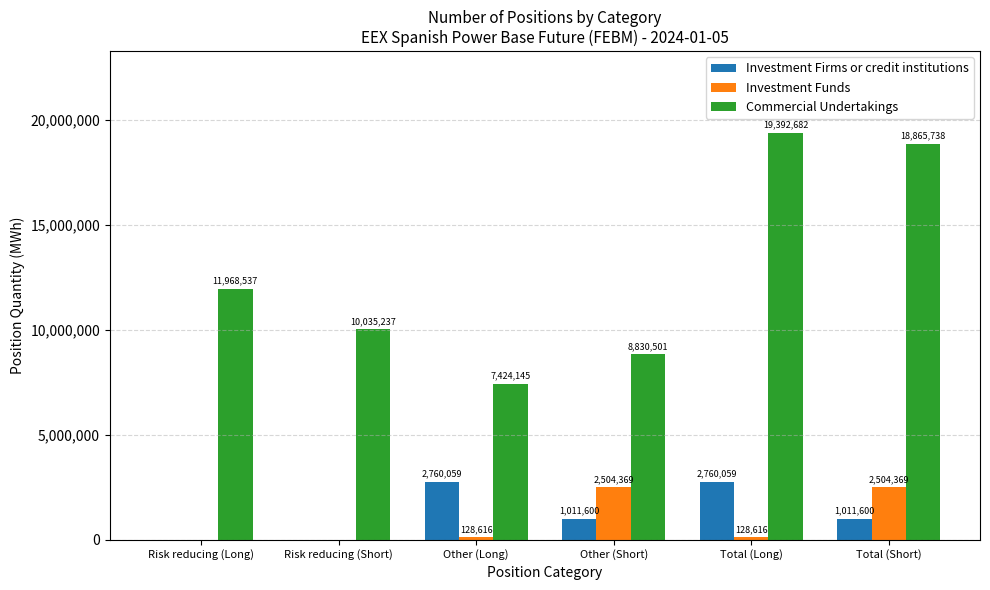

What is the sum of the Commercial Undertakings values at Other (Short) and Total (Long)?

28223183